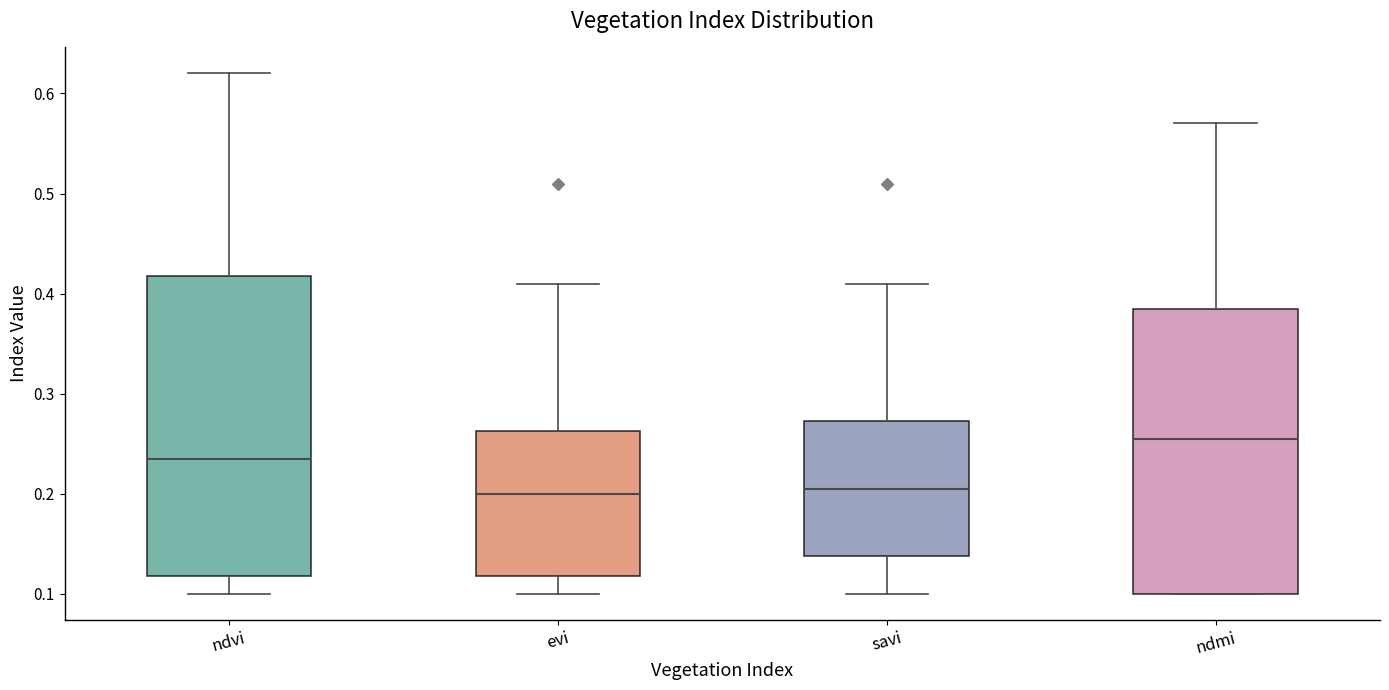

Reading left to right, transcribe this box plot: for each box, give where its median line is, the range the box spans, and where its two whiskers end, as read against the y-axis. The values are not printed on the chart, so give them approximately, as read against the axis.

ndvi: median 0.24, box 0.12 to 0.42, whiskers 0.10 to 0.62
evi: median 0.20, box 0.12 to 0.26, whiskers 0.10 to 0.41
savi: median 0.21, box 0.14 to 0.27, whiskers 0.10 to 0.41
ndmi: median 0.26, box 0.10 to 0.39, whiskers 0.10 to 0.57